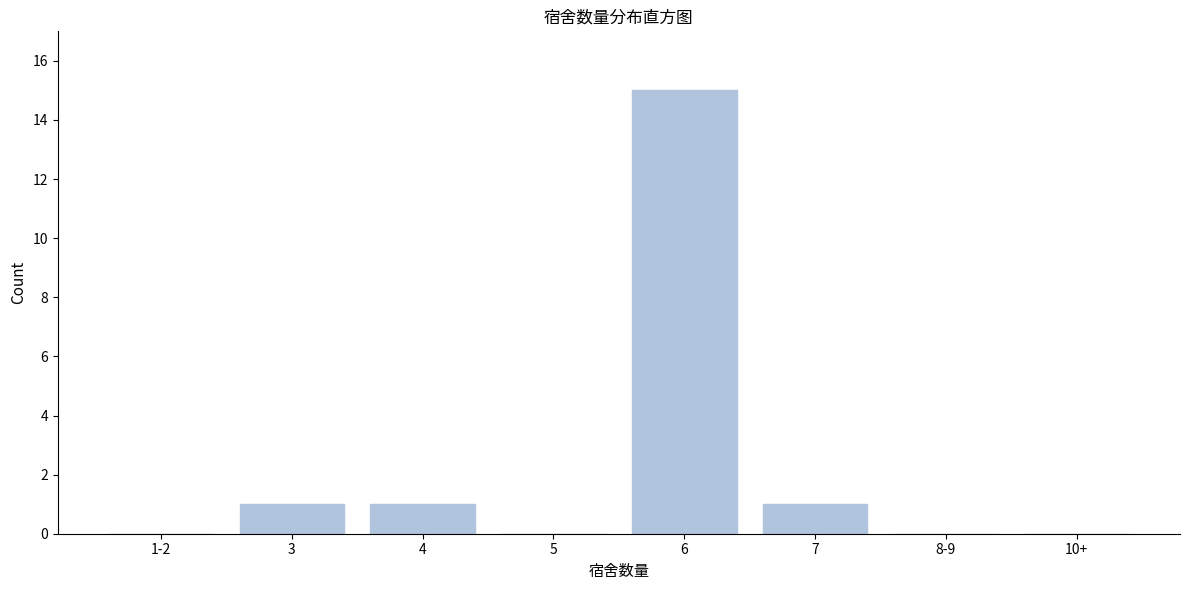

Reading left to right, list all the values displayed in this chart.

1-2=0	3=1	4=1	5=0	6=15	7=1	8-9=0	10+=0